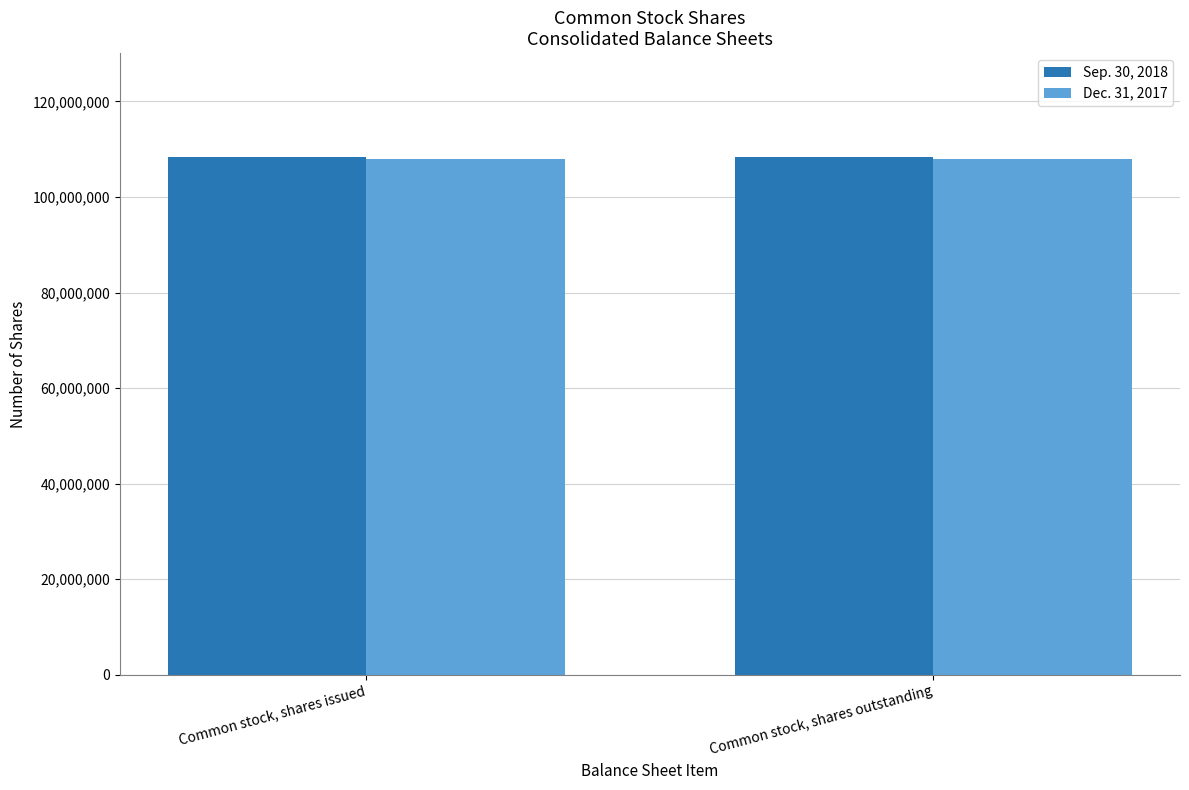

Rank the series by their maximum value, from highest to lowest.

Sep. 30, 2018, Dec. 31, 2017